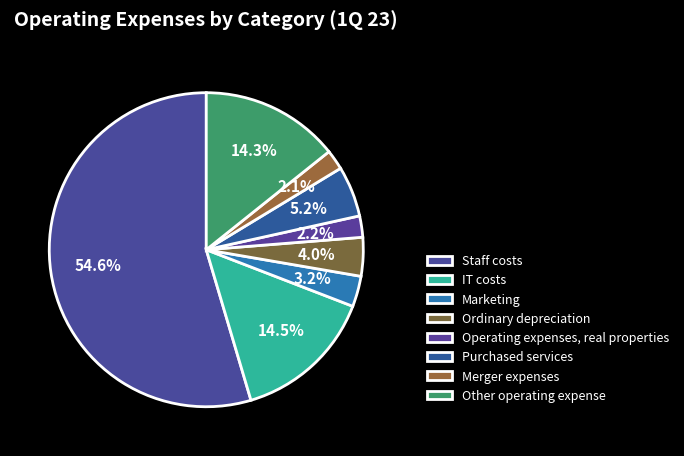

To the nearest percent, what percentage of the pie is Purchased services?

5%